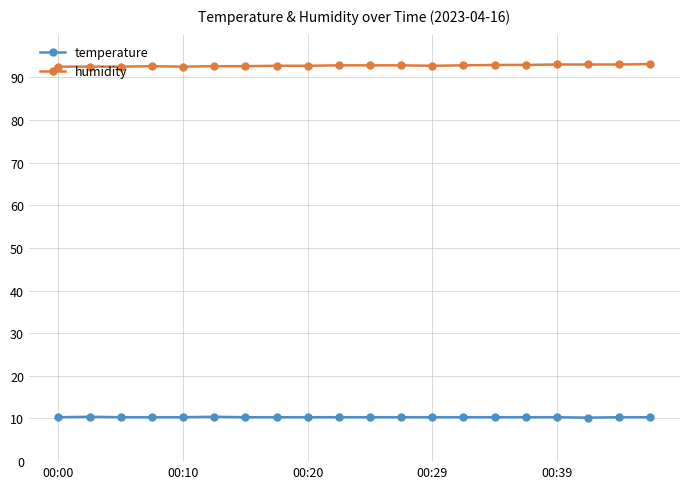

True or false: temperature and humidity cross at least once.

False